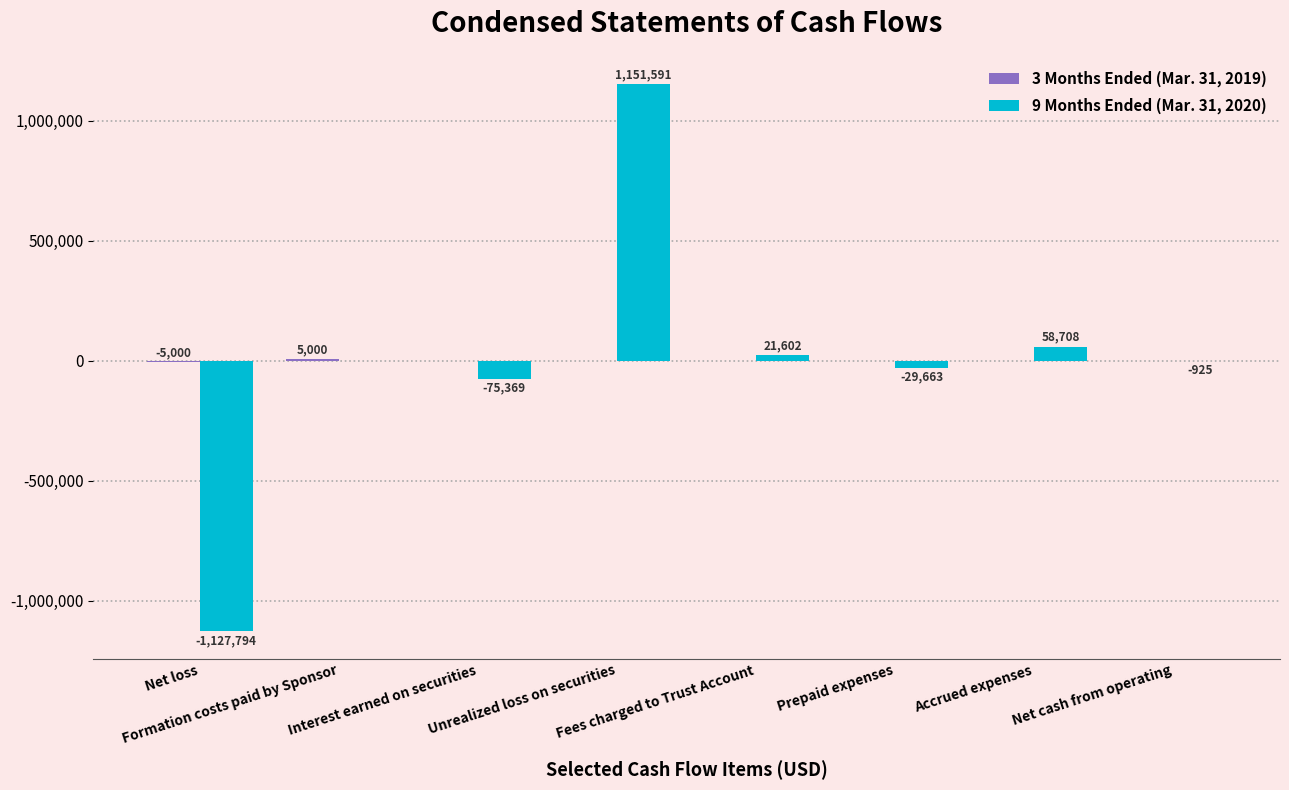

Which series changed the most between Formation costs paid by Sponsor and Interest earned on securities?

9 Months Ended (Mar. 31, 2020)